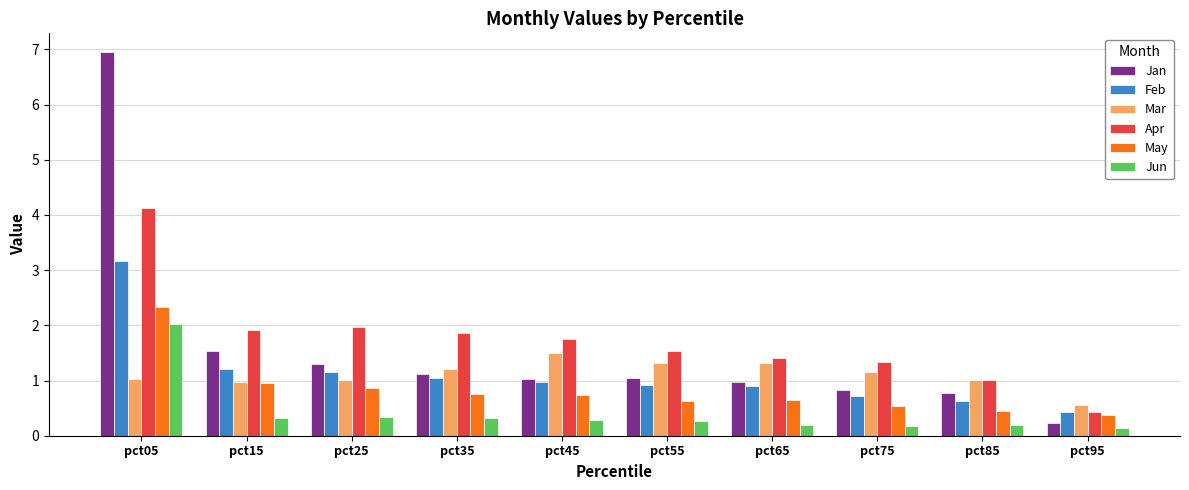

At which category is the sum across all series the highest?

pct05